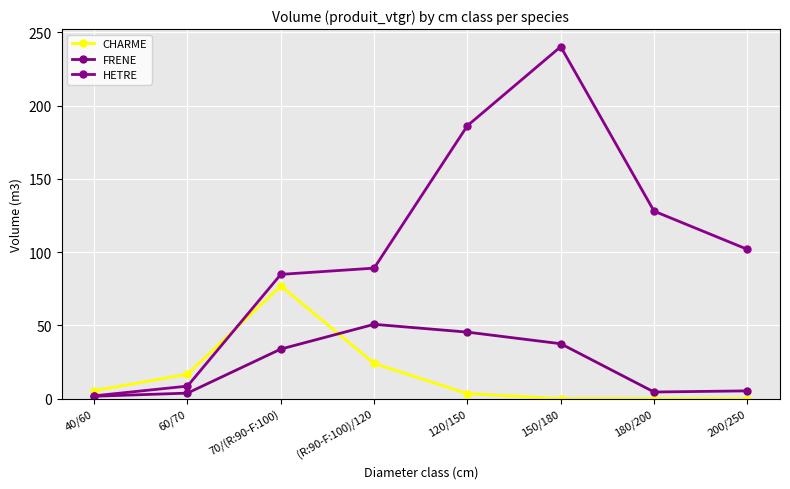

What is the difference between the second highest and second lowest values in the CHARME series?

24.1